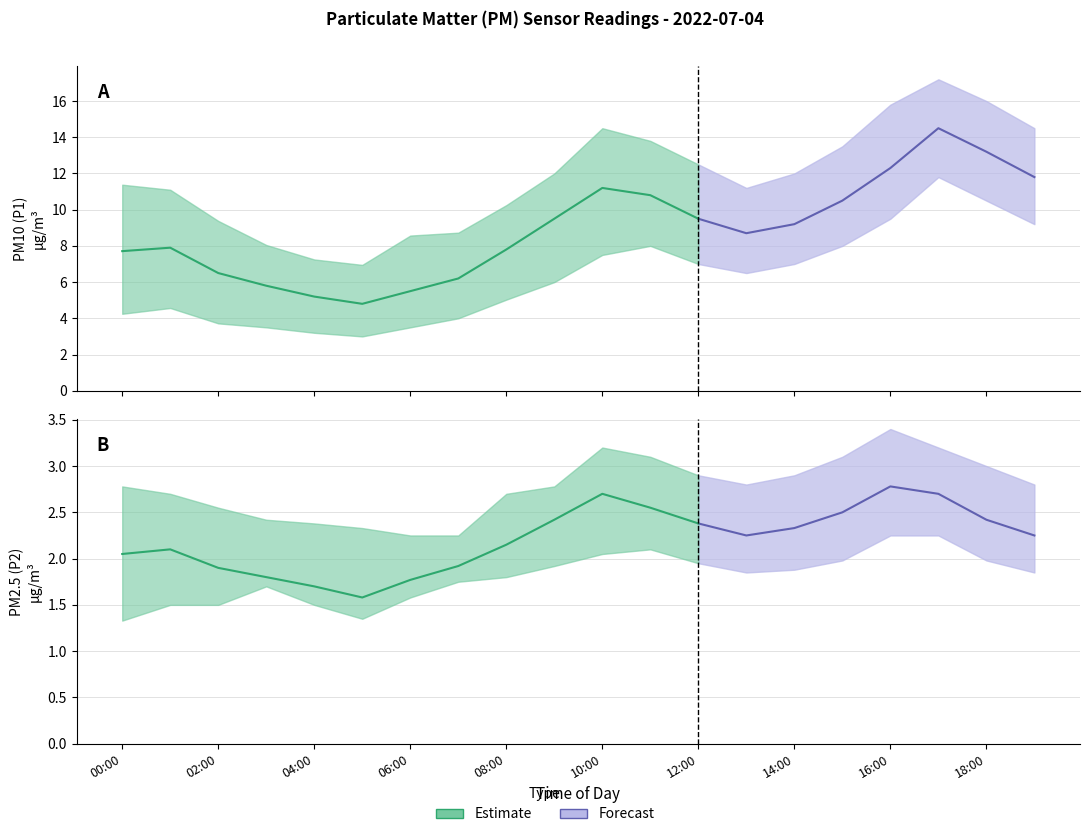

Reading left to right, transcribe all the data shown in this chart.

P1: 7.7	7.9	6.5	5.8	5.2	4.8	5.5	6.2	7.8	9.5	11.2	10.8	9.5	8.7	9.2	10.5	12.3	14.5	13.2	11.8
P1_upper: 11.4	11.1	9.4	8.1	7.2	7.0	8.6	8.7	10.2	12.0	14.5	13.8	12.5	11.2	12.0	13.5	15.8	17.2	16.0	14.5
P1_lower: 4.2	4.6	3.7	3.5	3.2	3.0	3.5	4.0	5.0	6.0	7.5	8.0	7.0	6.5	7.0	8.0	9.5	11.8	10.5	9.2
P2: 2.0	2.1	1.9	1.8	1.7	1.6	1.8	1.9	2.1	2.4	2.7	2.5	2.4	2.2	2.3	2.5	2.8	2.7	2.4	2.2
P2_upper: 2.8	2.7	2.5	2.4	2.4	2.3	2.2	2.2	2.7	2.8	3.2	3.1	2.9	2.8	2.9	3.1	3.4	3.2	3.0	2.8
P2_lower: 1.3	1.5	1.5	1.7	1.5	1.4	1.6	1.8	1.8	1.9	2.0	2.1	1.9	1.9	1.9	2.0	2.2	2.2	2.0	1.9